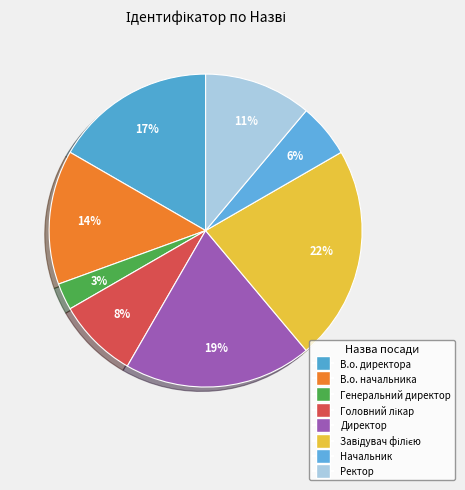

How much of the chart is everything except Завідувач філією?

77.8%